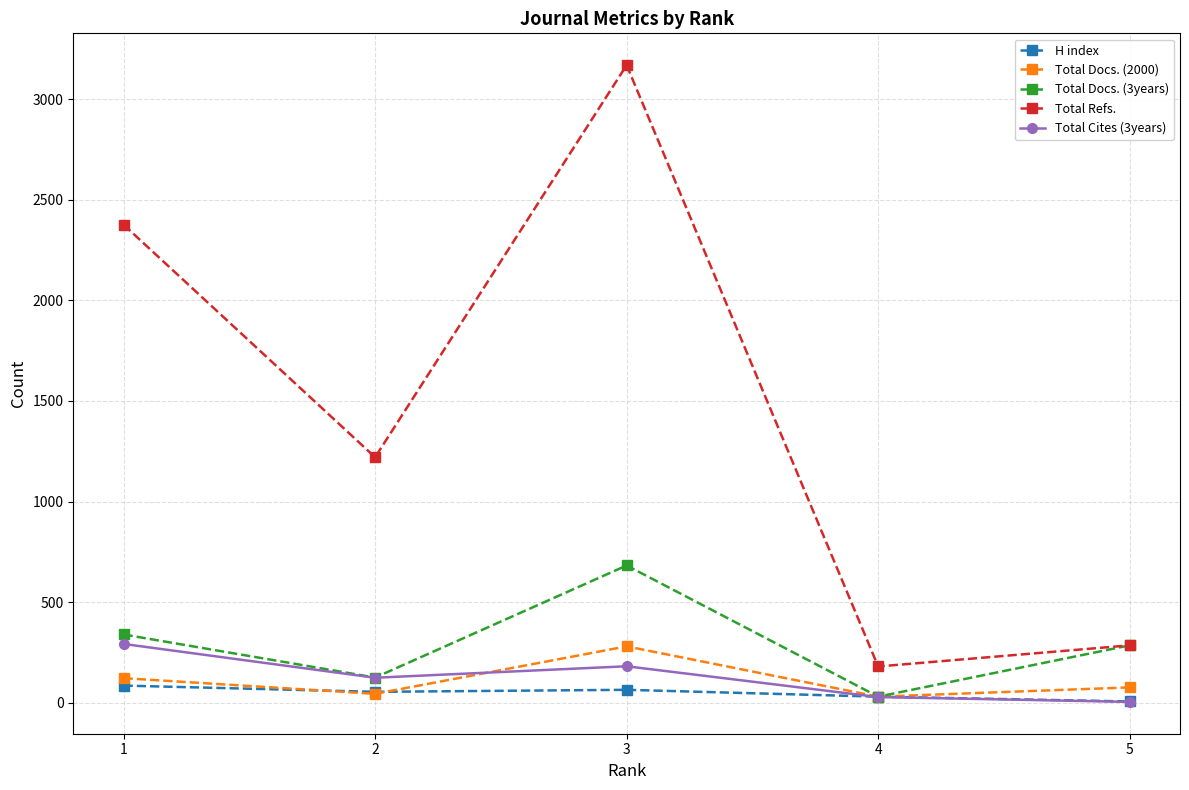

Where is the first local maximum for Total Docs. (3years)?

3